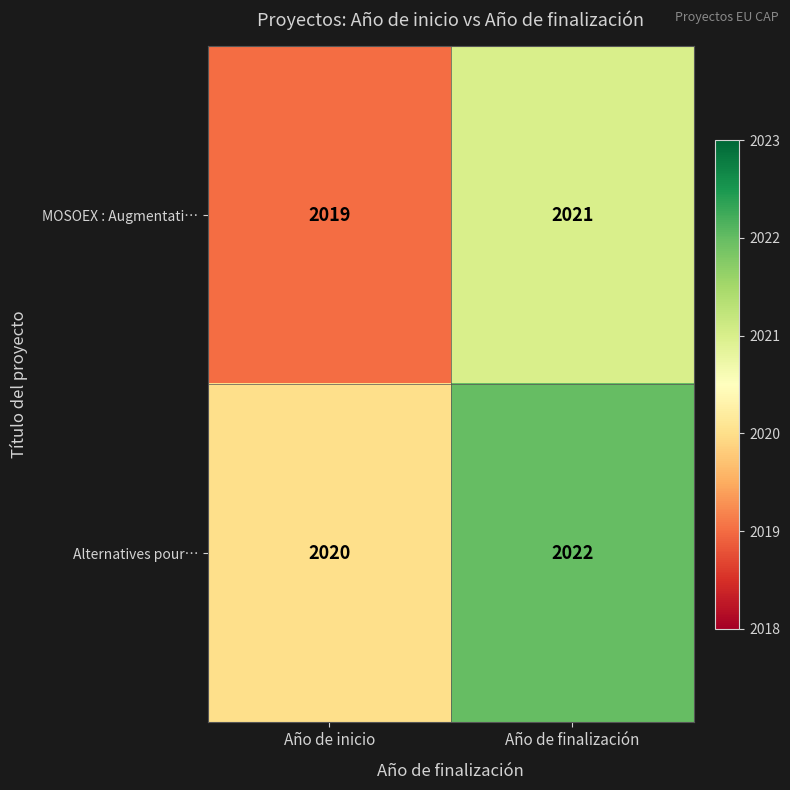

What is the sum of all Alternatives pour… values?

4042